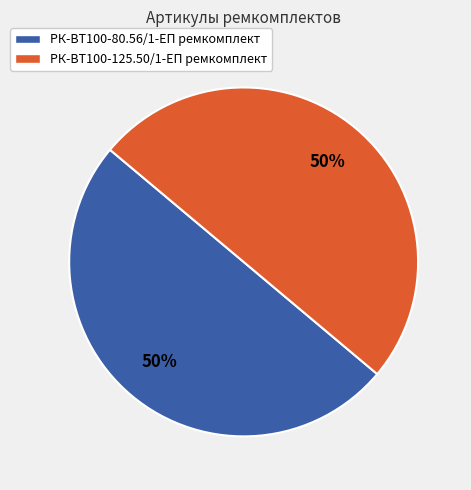

Do РК-ВТ100-80.56/1-ЕП ремкомплект and РК-ВТ100-125.50/1-ЕП ремкомплект together represent more than half of the pie?

Yes